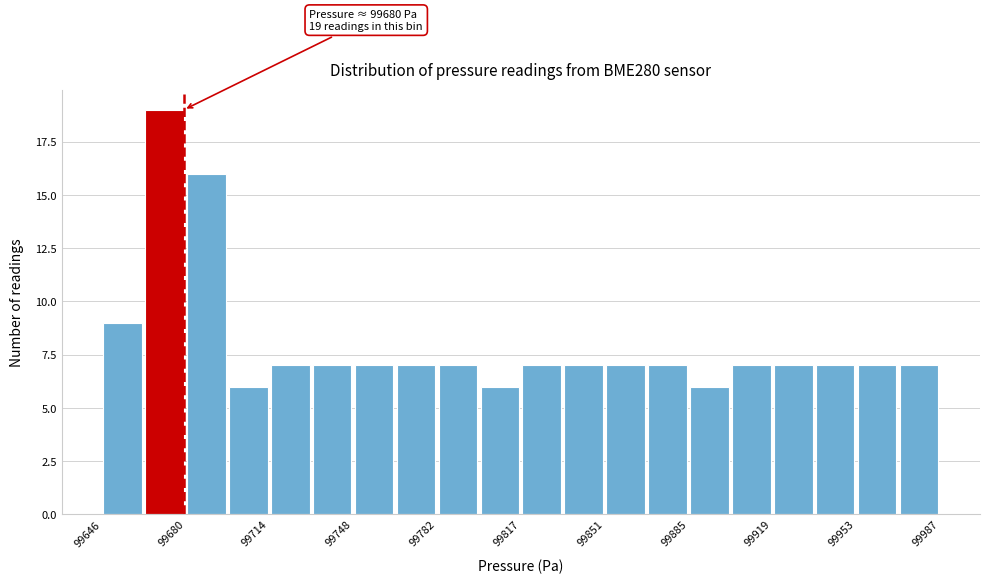

Around what value on the x-axis is the tallest bar? Give the approximate position of its centre, as read against the axis.

99670